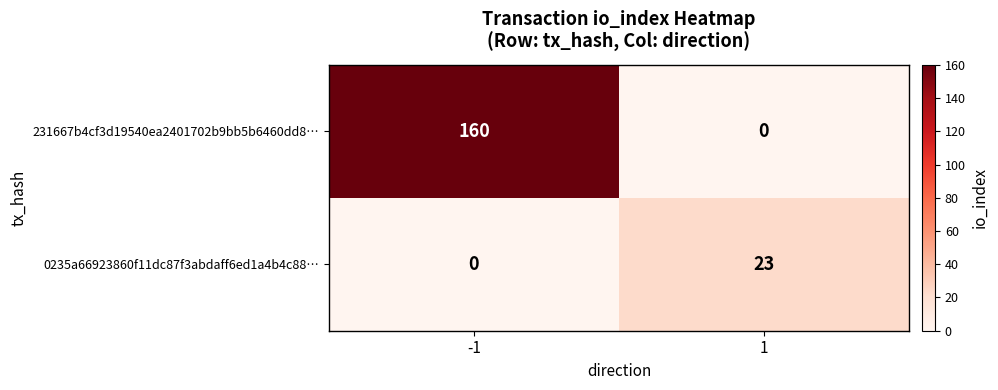

What is the sum of the 231667b4cf3d19540ea2401702b9bb5b6460dd8… values at -1 and 1?

160